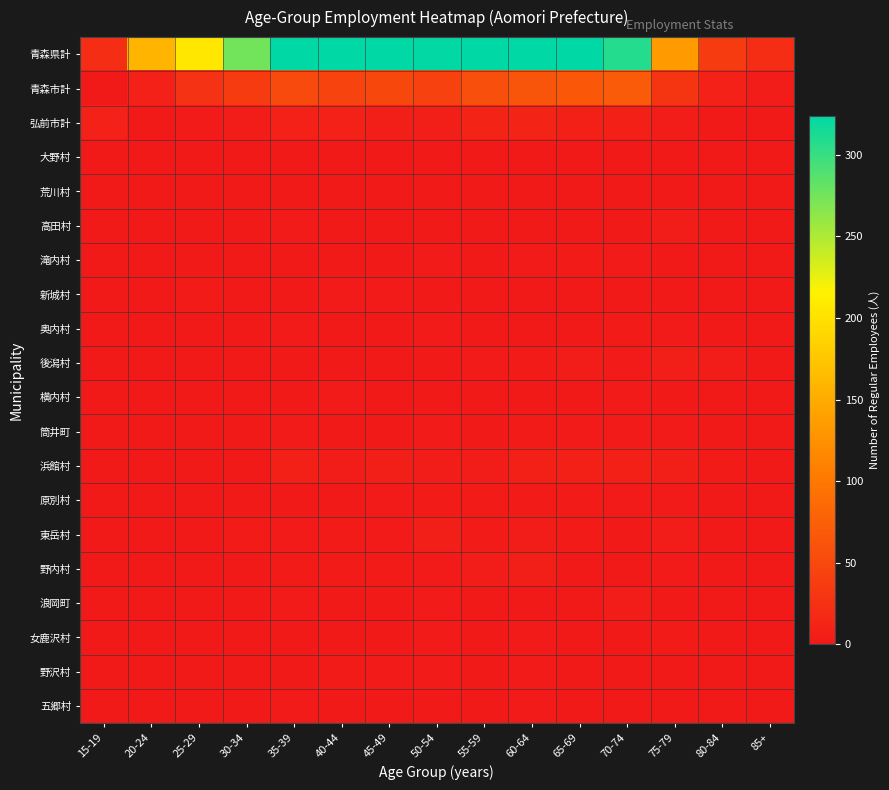

At which category is the sum across all series the highest?

60-64